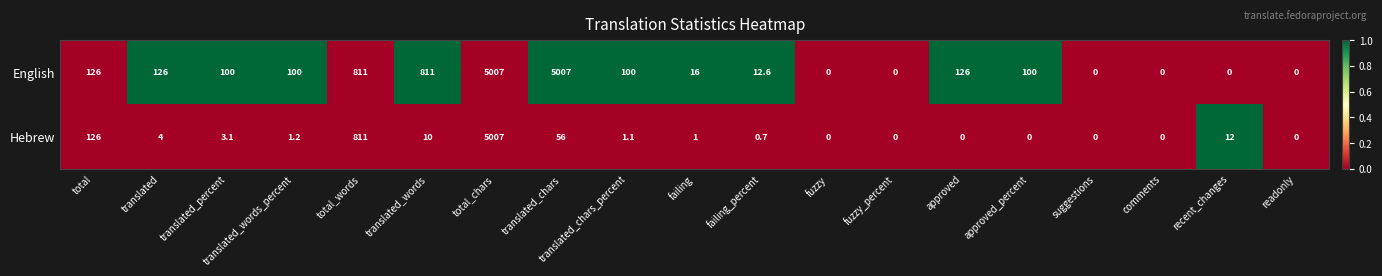

What is the total value across all series at total_chars?

10014.0